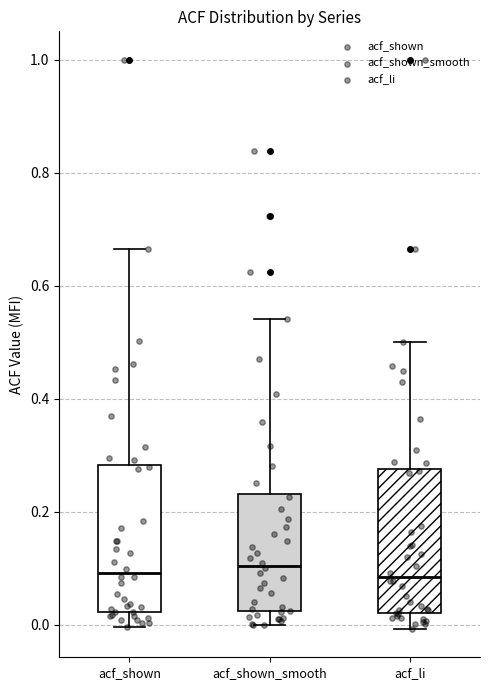

Reading left to right, transcribe this box plot: for each box, give where its median line is, the range the box spans, and where its two whiskers end, as read against the y-axis. The values are not printed on the chart, so give them approximately, as read against the axis.

acf_shown: median 0.10, box 0.02 to 0.28, whiskers 0.00 to 0.66
acf_shown_smooth: median 0.10, box 0.02 to 0.24, whiskers 0.00 to 0.54
acf_li: median 0.08, box 0.02 to 0.28, whiskers 0.00 to 0.50